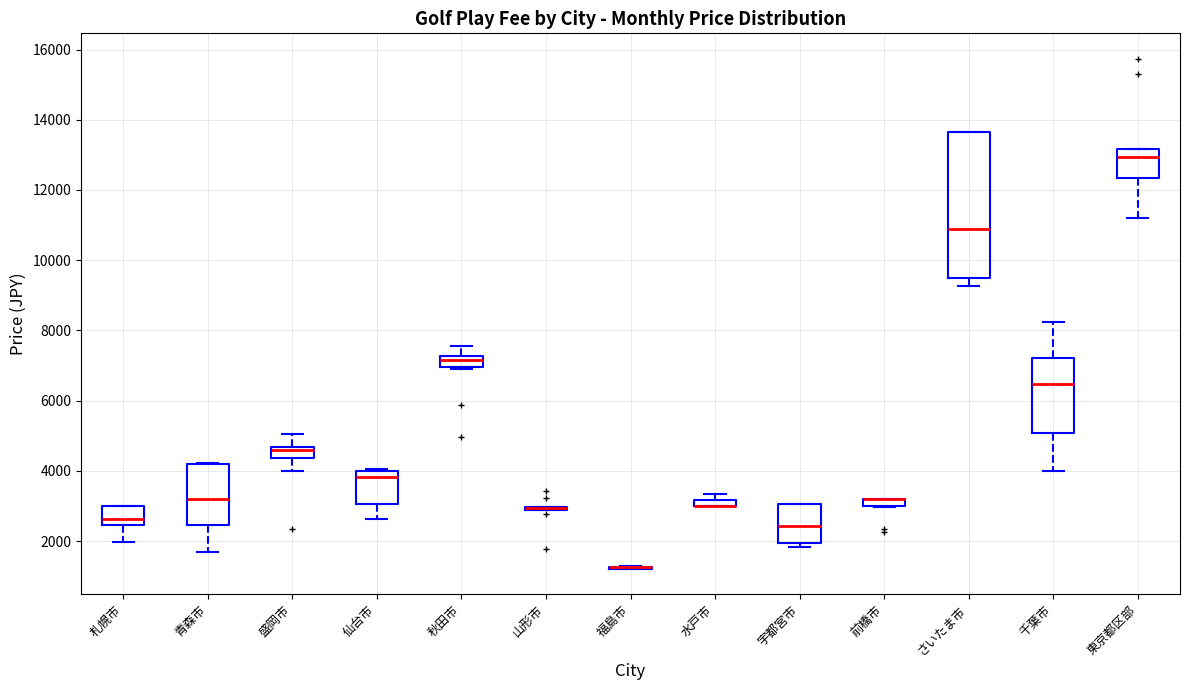

Where is the lower edge of the box for 秋田市 on the y-axis? The values are not printed on the chart, so give them approximately, as read against the axis.

7000